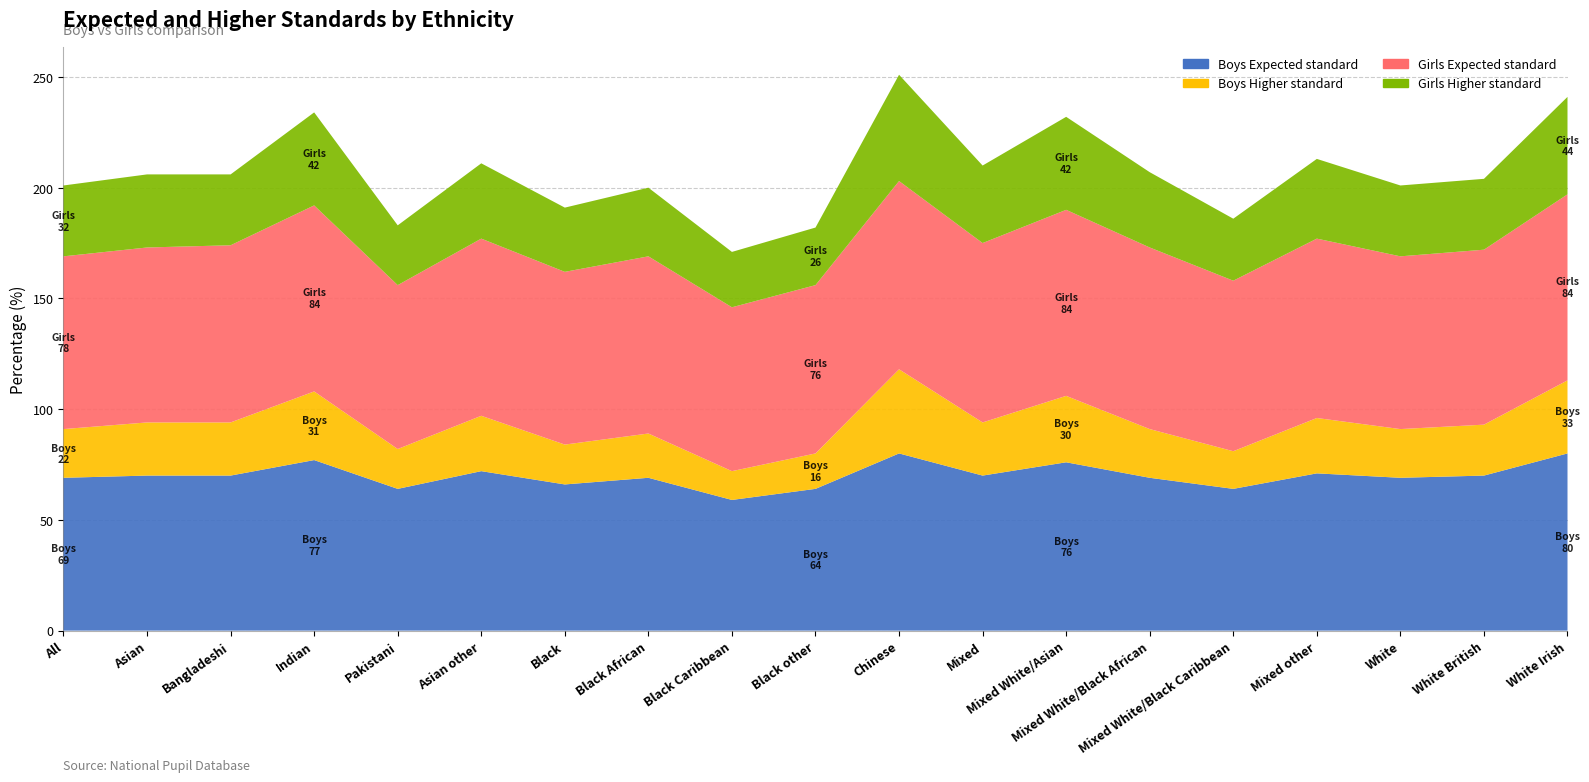

Reading left to right, extract all data points from this chart.

Boys Expected standard: 69	70	70	77	64	72	66	69	59	64	80	70	76	69	64	71	69	70	80
Boys Higher standard: 22	24	24	31	18	25	18	20	13	16	38	24	30	22	17	25	22	23	33
Girls Expected standard: 78	79	80	84	74	80	78	80	74	76	85	81	84	82	77	81	78	79	84
Girls Higher standard: 32	33	32	42	27	34	29	31	25	26	48	35	42	34	28	36	32	32	44